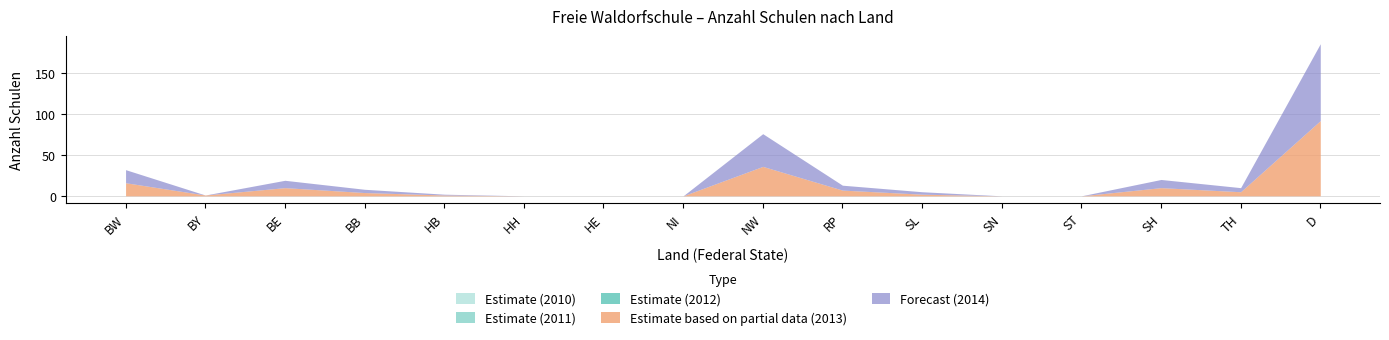

Is the value of Forecast (2014) at BB greater than the value of Estimate (2012) at BW?

Yes